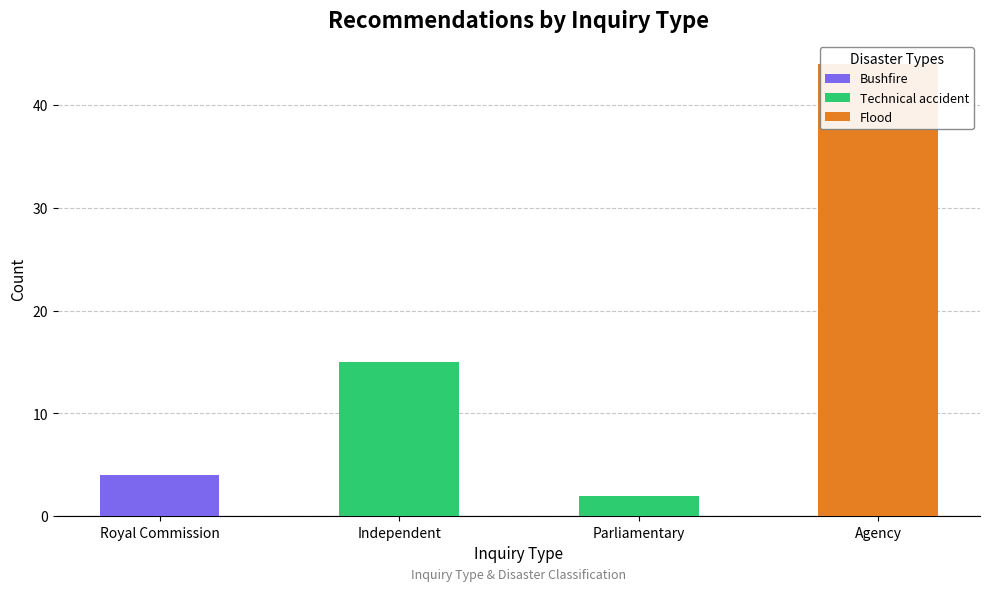

At which category is the sum across all series the highest?

Agency